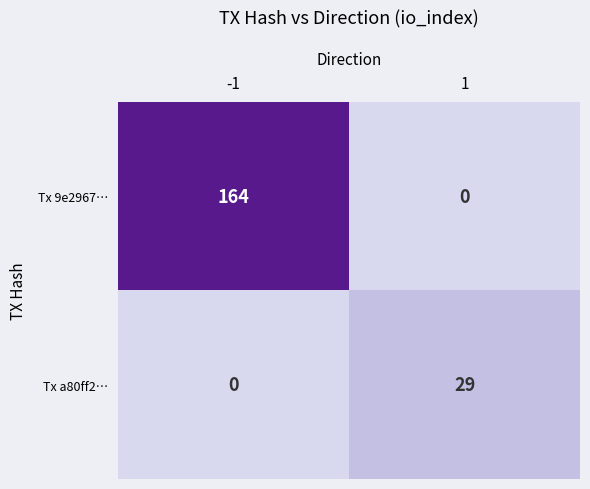

The Tx a80ff2… series shows 29 at 1. True or false?

True